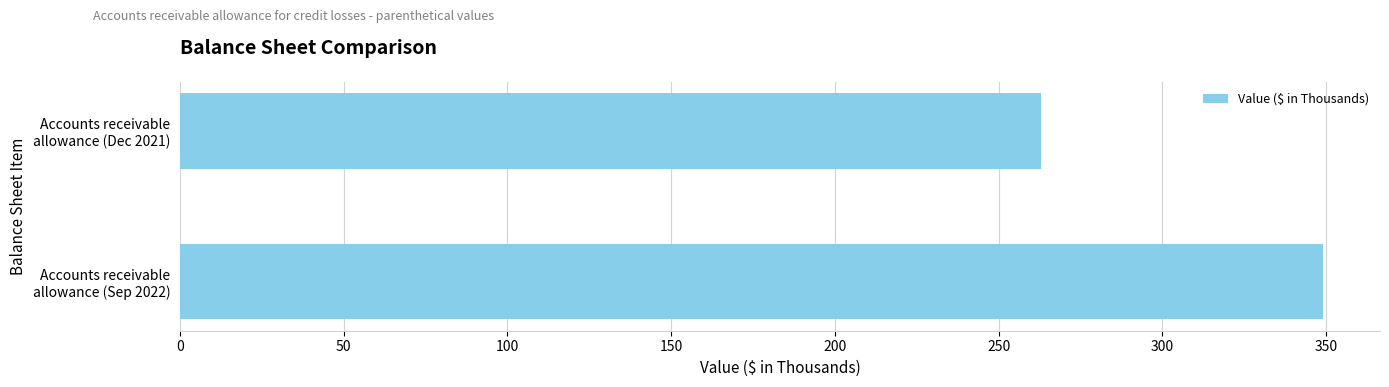

At which category does the chart reach its minimum across all series?

Accounts receivable
allowance (Dec 2021)